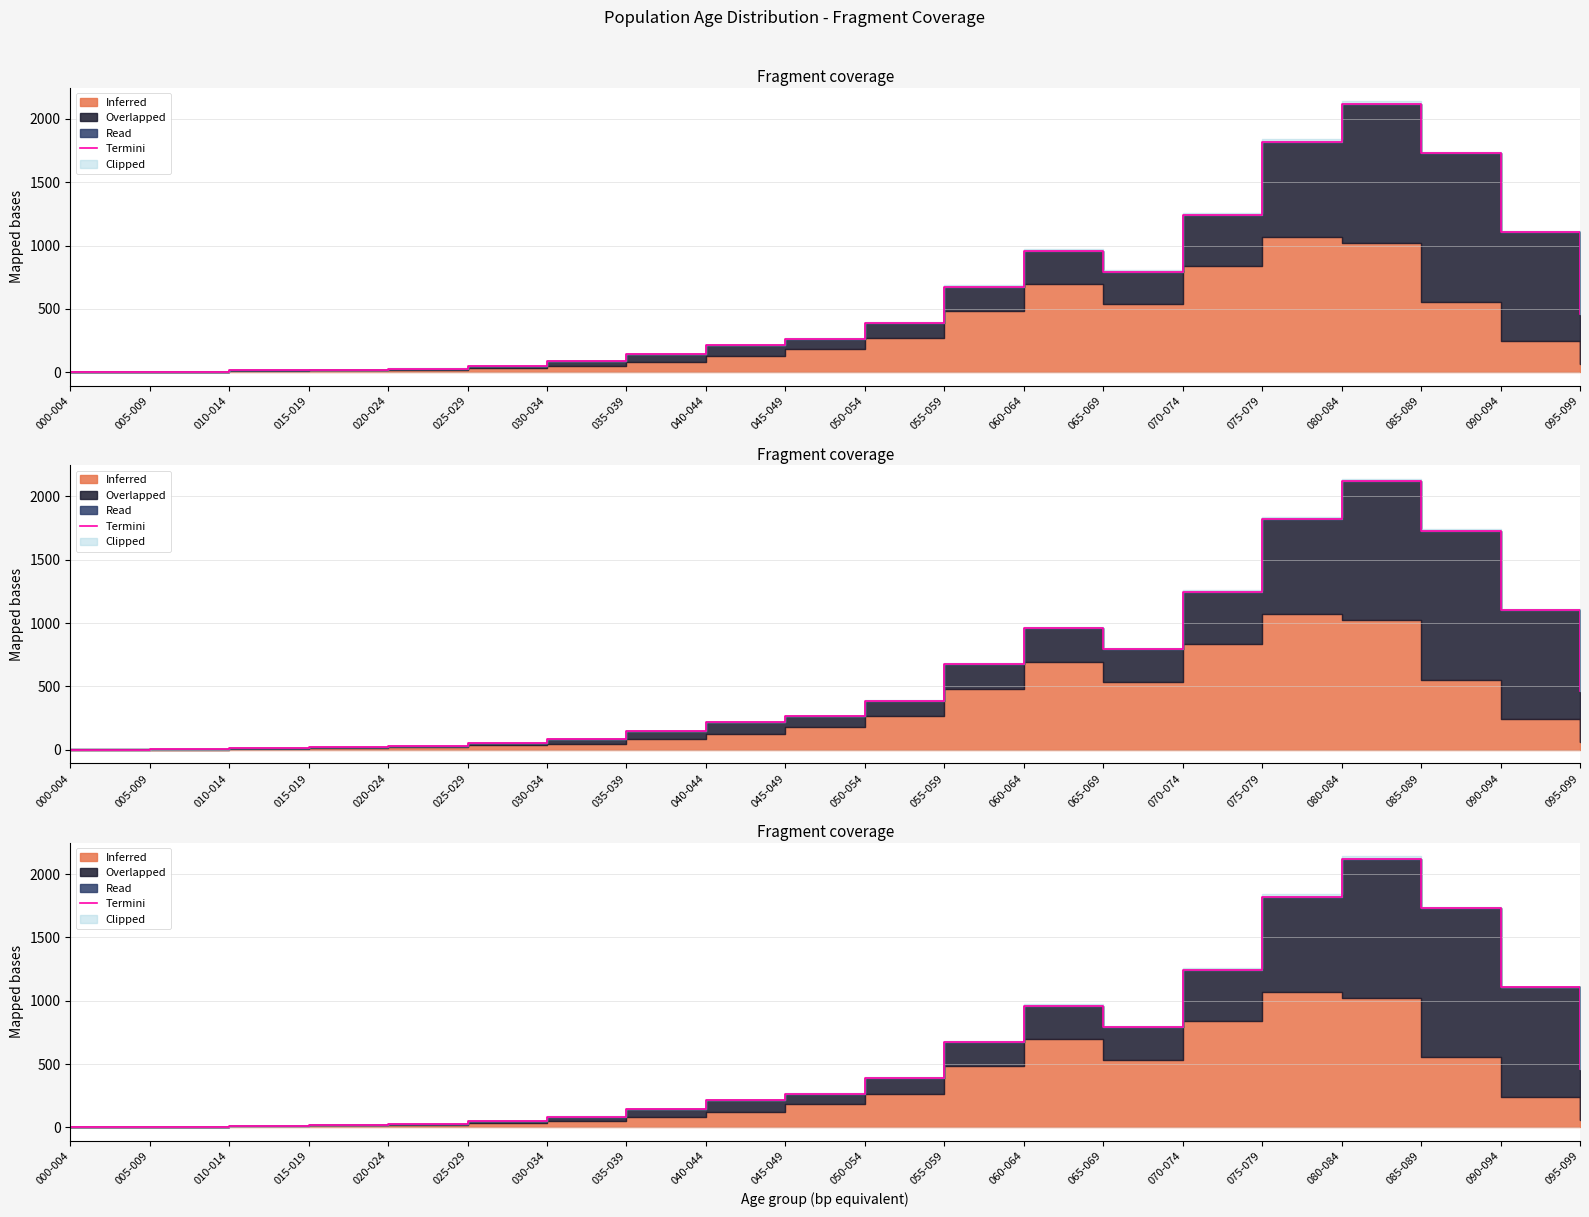

List the labels in order of value, smallest first.

000-004, 005-009, 010-014, 015-019, 020-024, 025-029, 030-034, 035-039, 040-044, 045-049, 050-054, 095-099, 055-059, 065-069, 060-064, 090-094, 070-074, 085-089, 075-079, 080-084